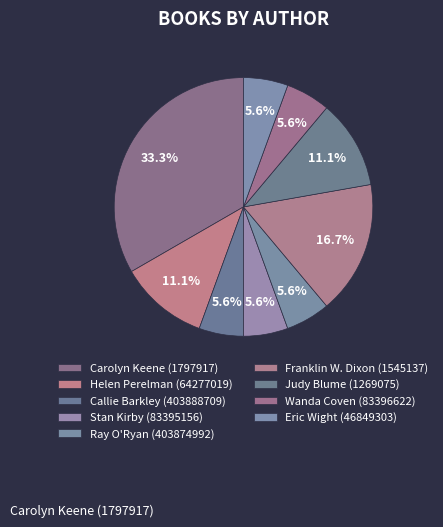

Which category has the biggest portion of the pie?

Carolyn Keene (1797917)